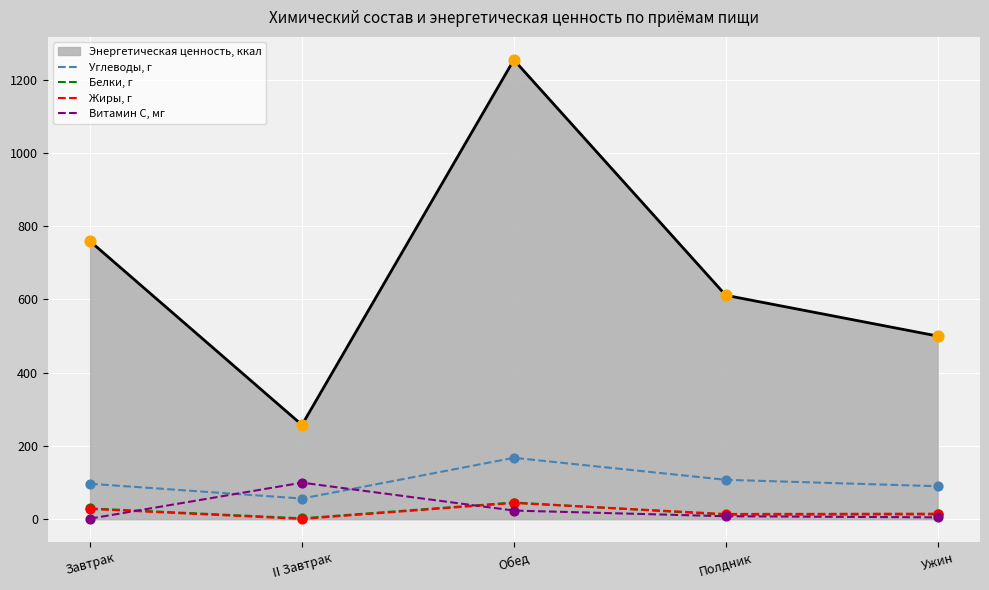

At which category is the sum across all series the highest?

Обед